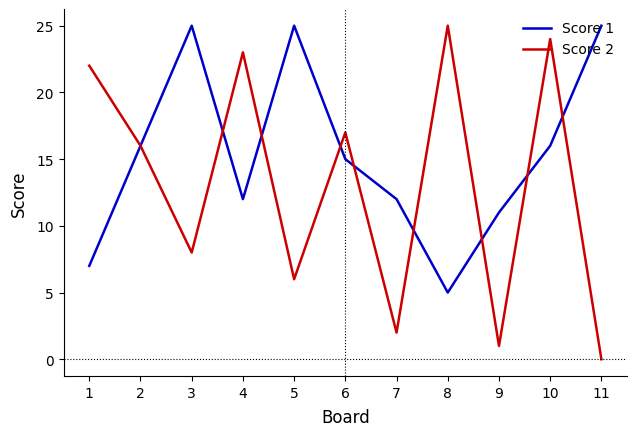

At how many categories does at least one series exceed 0?

11